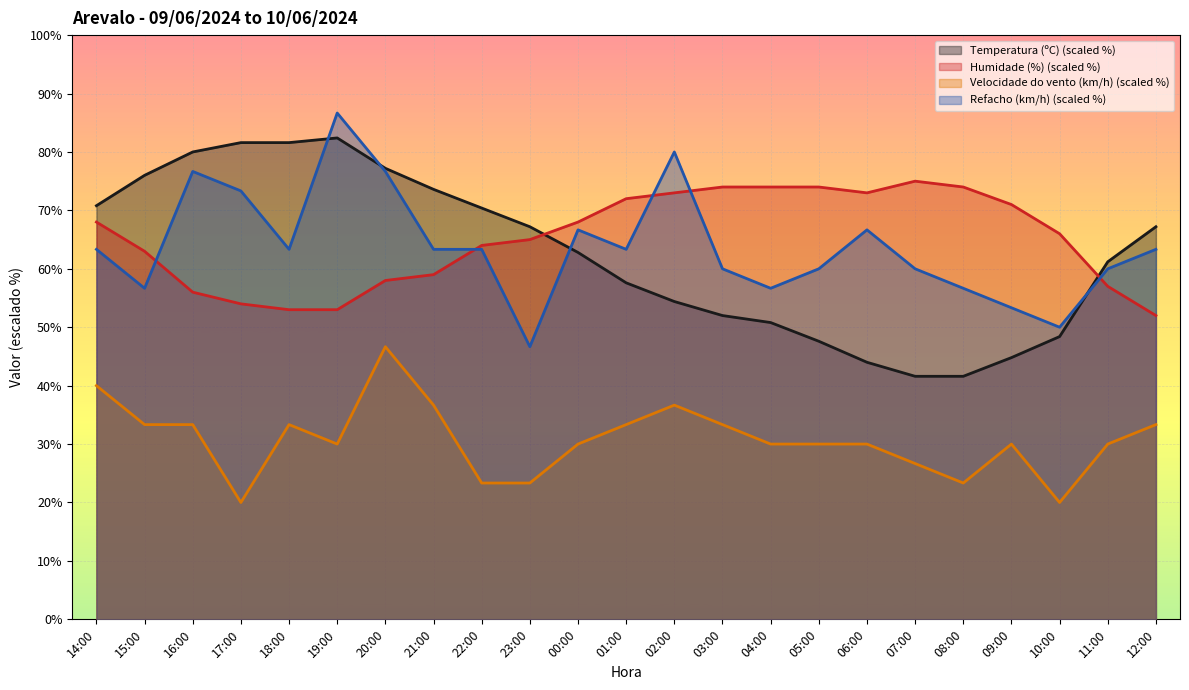

List the series in order of their peak value, lowest first.

Velocidade do vento (km/h) line, Humidade (%) line, Temperatura (ºC) line, Refacho (km/h) line